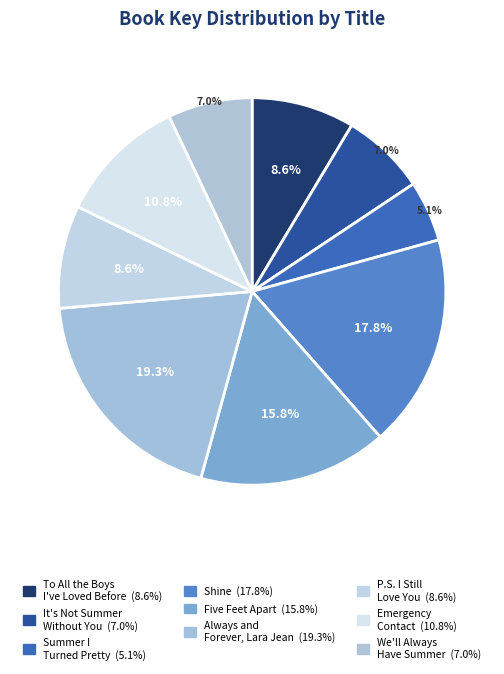

What percentage is the Five Feet Apart slice, to the nearest percent?

16%